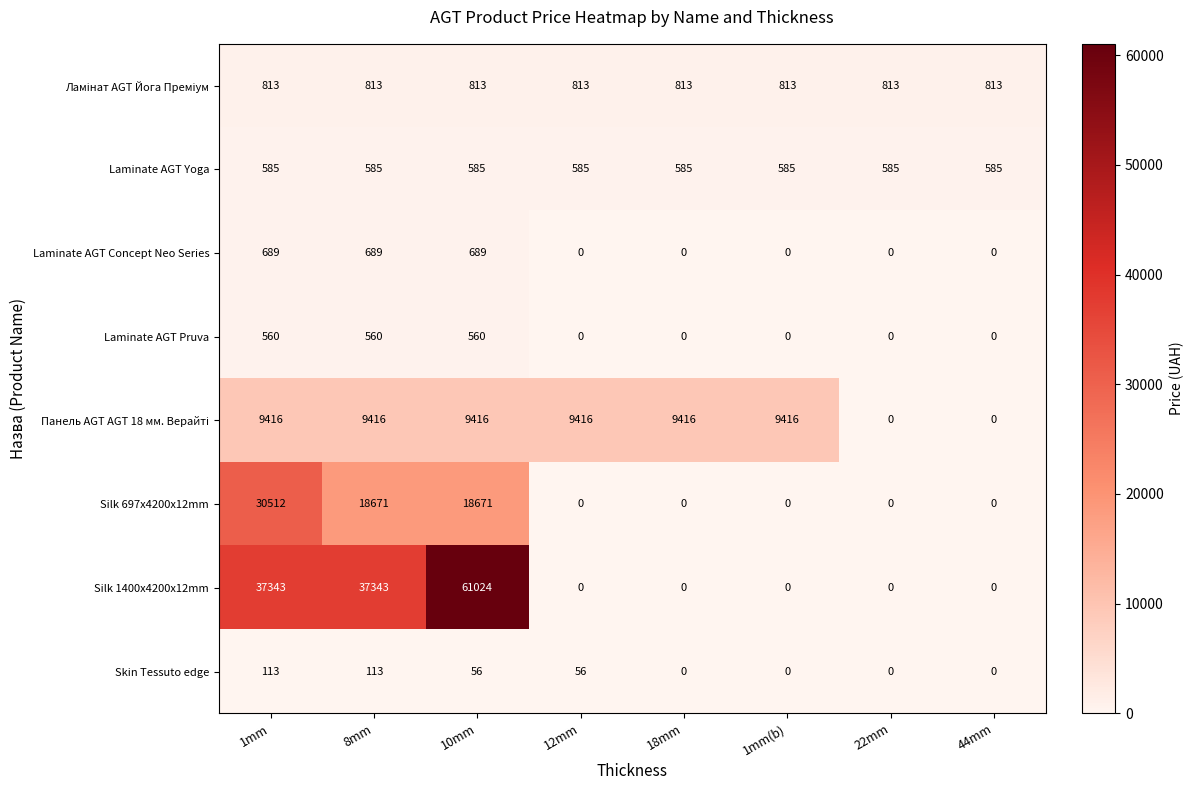

How many Silk 1400x4200x12mm values are between 0 and 37343?

7